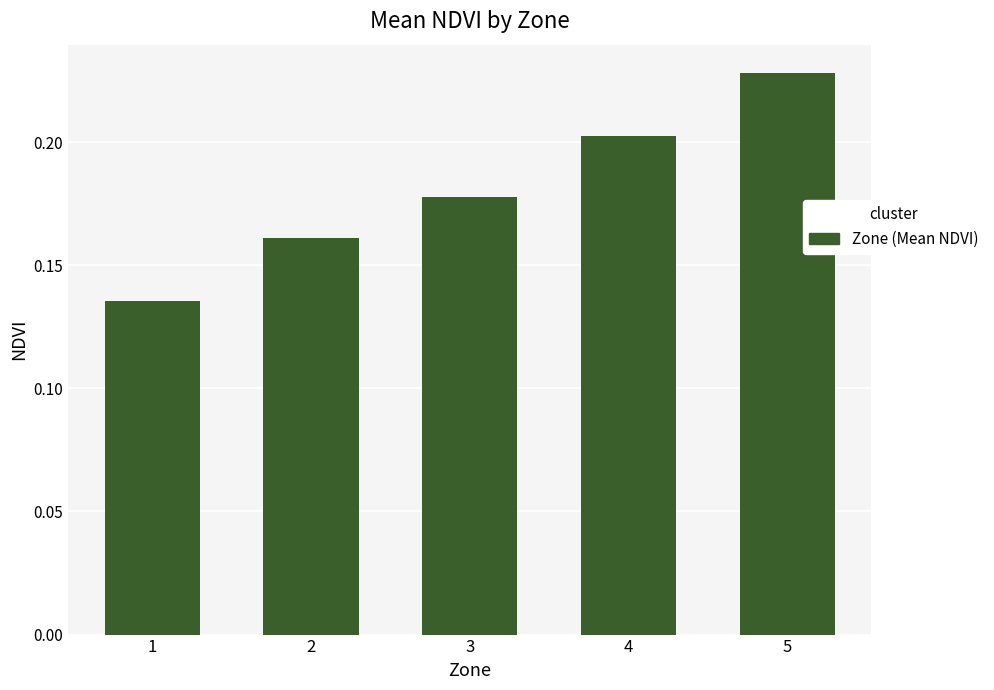

Rank the categories by value from lowest to highest.

1, 2, 3, 4, 5